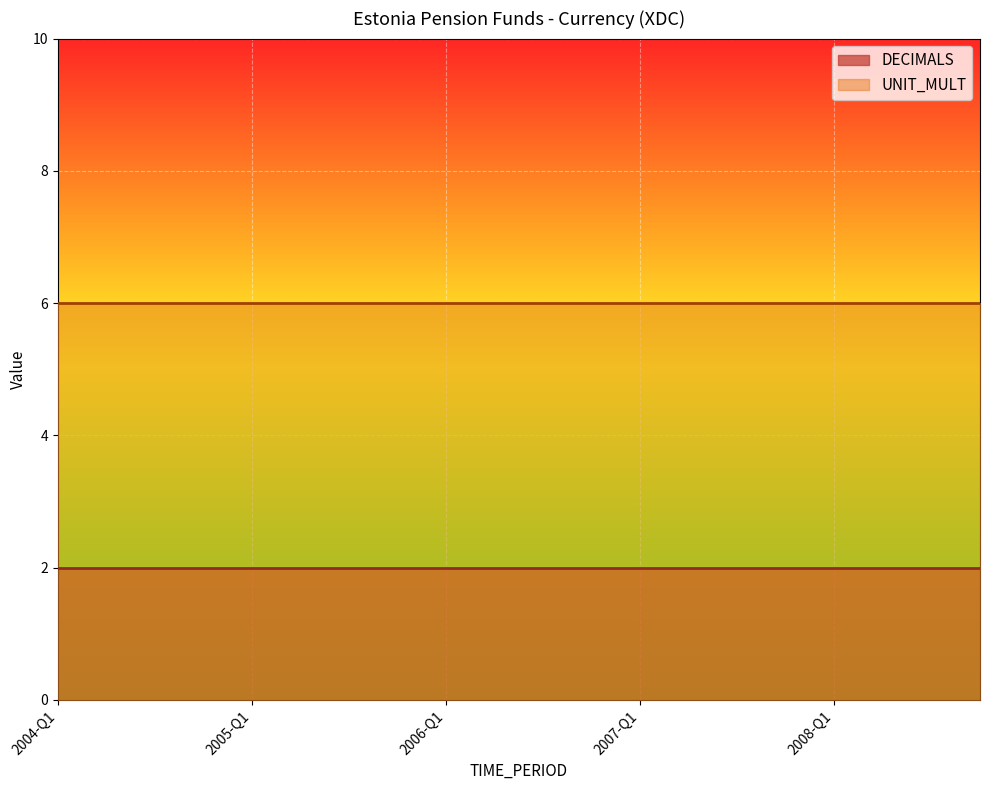

What is the label of the 15th point from the right?

2005-Q2